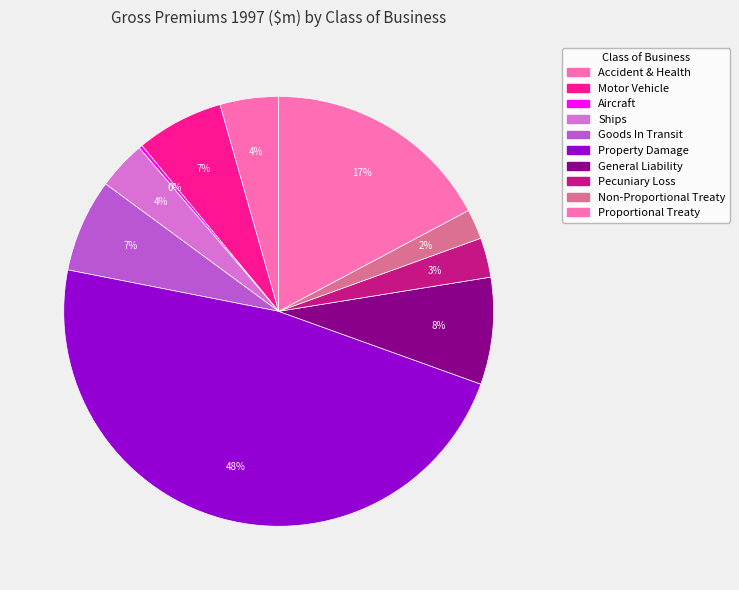

What is the change in value from Ships to Non-Proportional Treaty?

-62.4